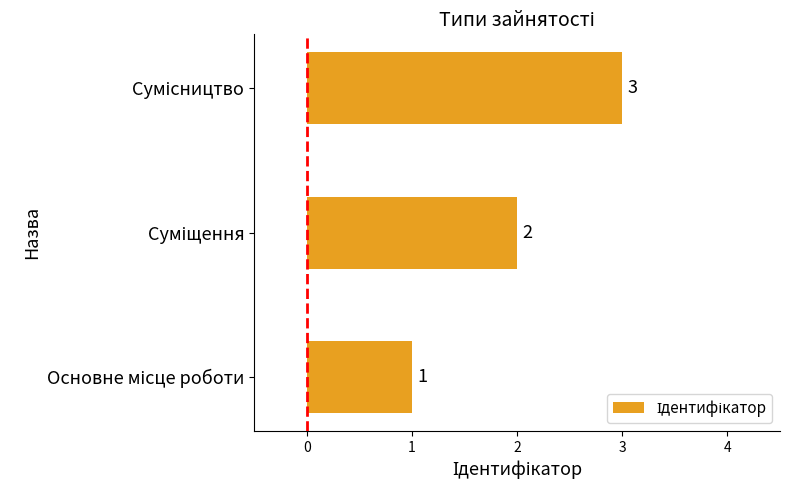

What is the smallest value displayed?

1